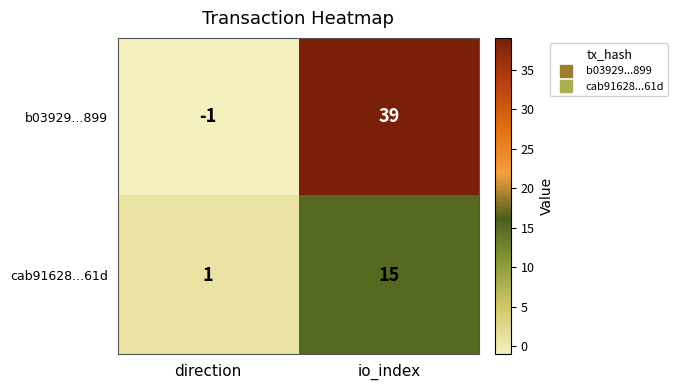

At which label is b03929...899 closest to 19?

direction